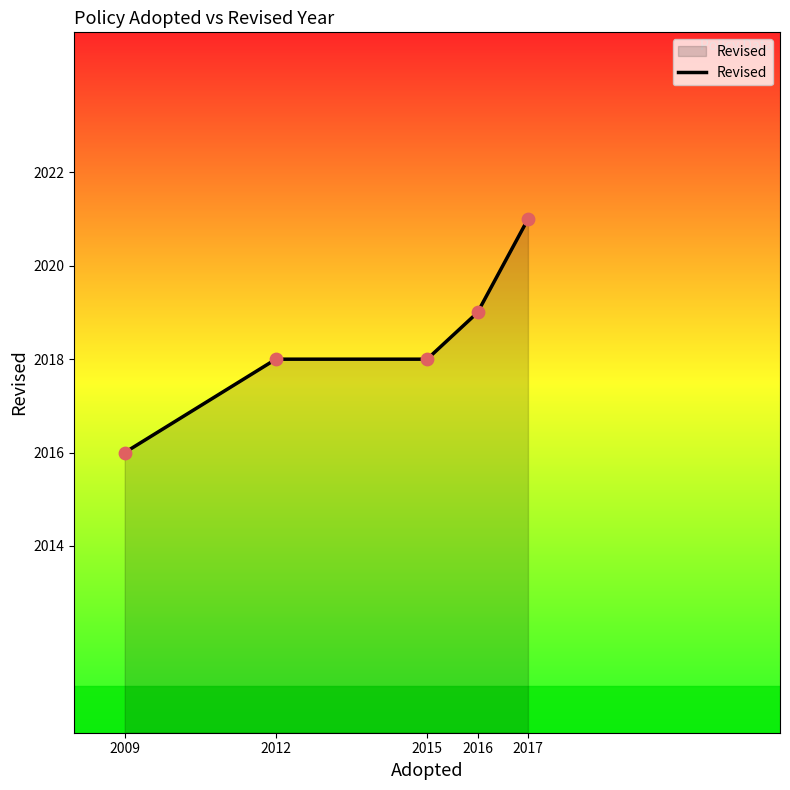

What is the change in value from 2015 to 2016?

+1